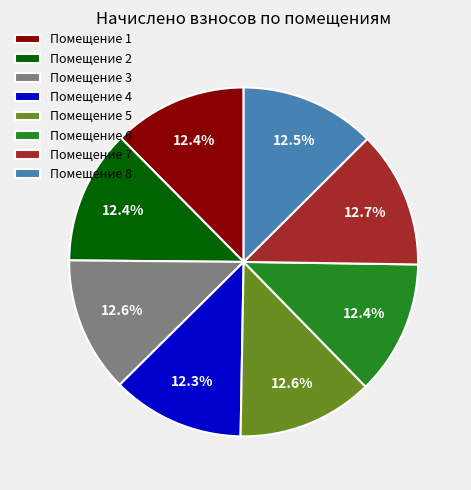

How many segments does this pie chart have?

8